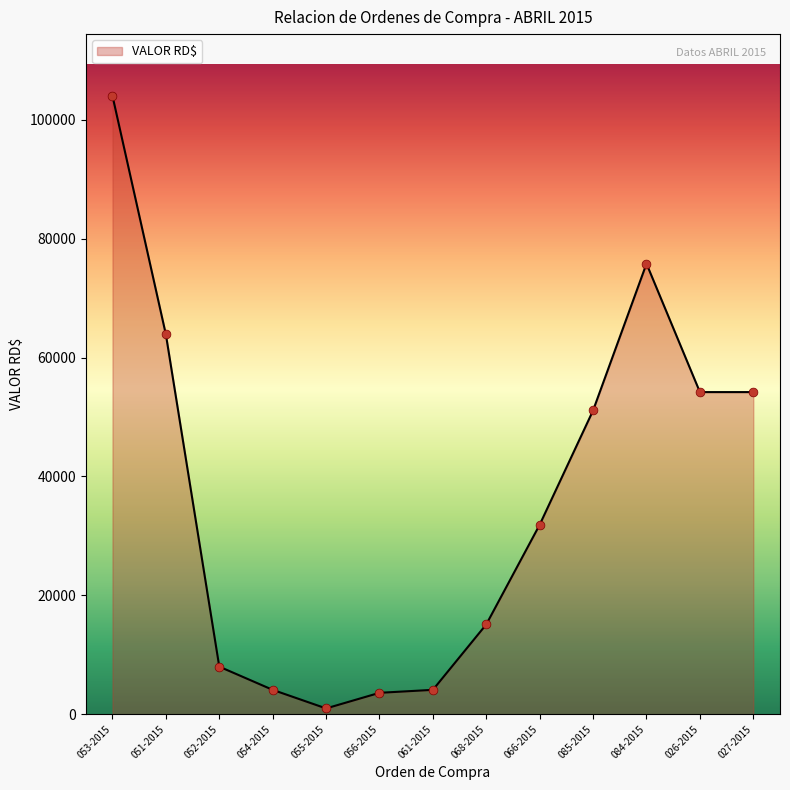

What is the ratio of the value at 026-2015 to the value at 027-2015?

1.0